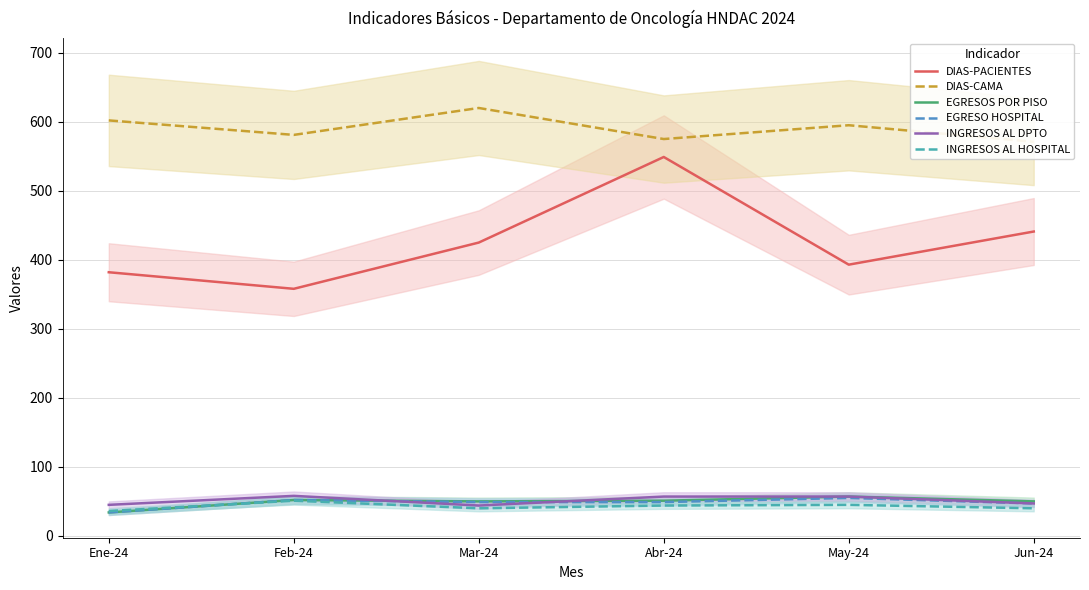

At which category is the sum across all series the highest?

Abr-24